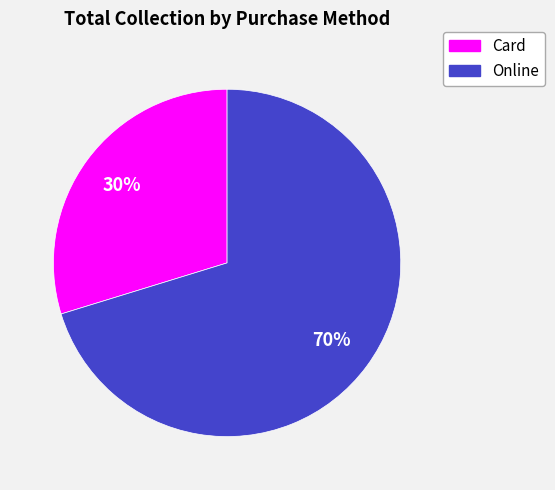

Is there any slice that represents more than half of the pie?

Yes